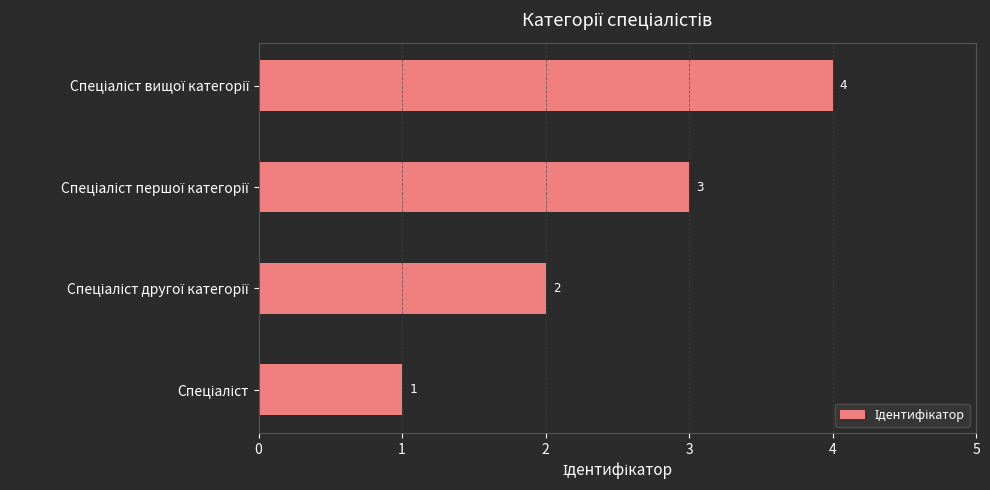

Count the values in the range 2 to 4.

3